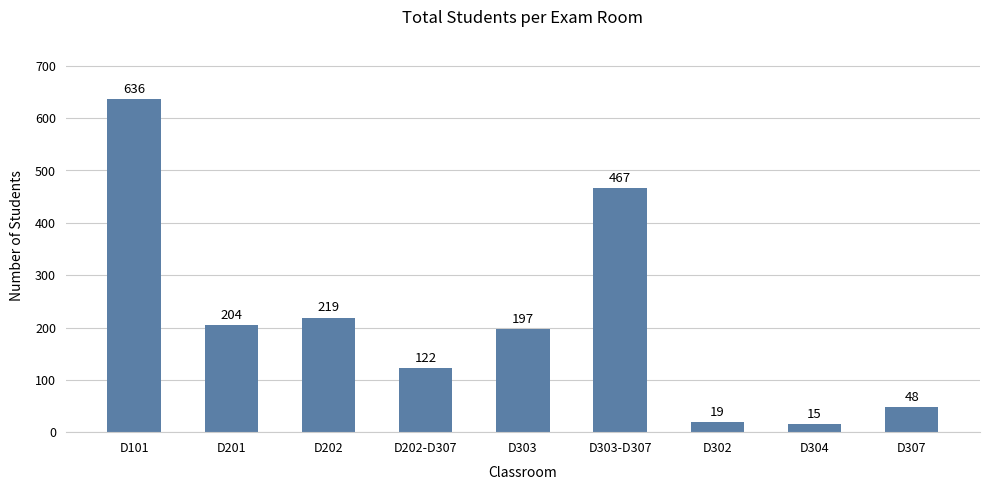

Reading left to right, list all the values displayed in this chart.

D101=636	D201=204	D202=219	D202-D307=122	D303=197	D303-D307=467	D302=19	D304=15	D307=48